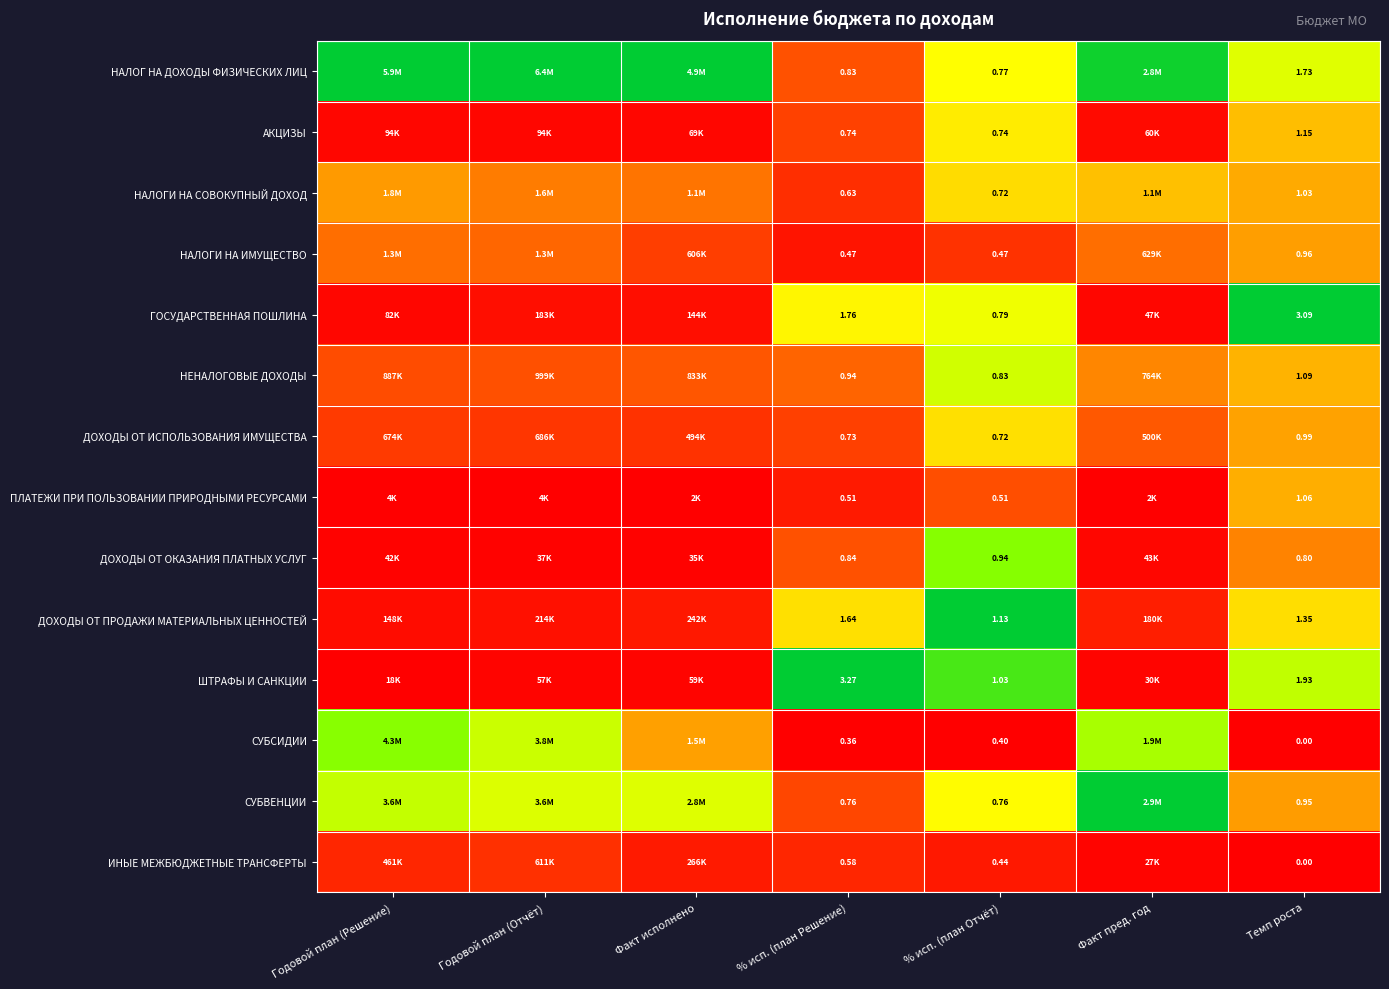

Which series has the largest total across all categories?

НАЛОГ НА ДОХОДЫ ФИЗИЧЕСКИХ ЛИЦ